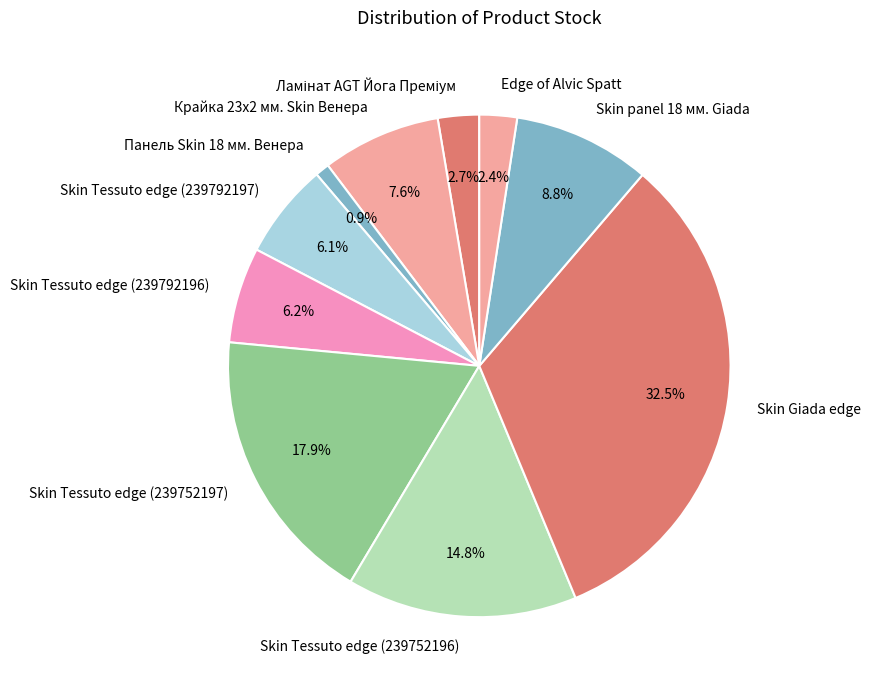

Combined, what portion of the pie is Skin panel 18 мм. Giada and Skin Tessuto edge (239792196)?

15.0%